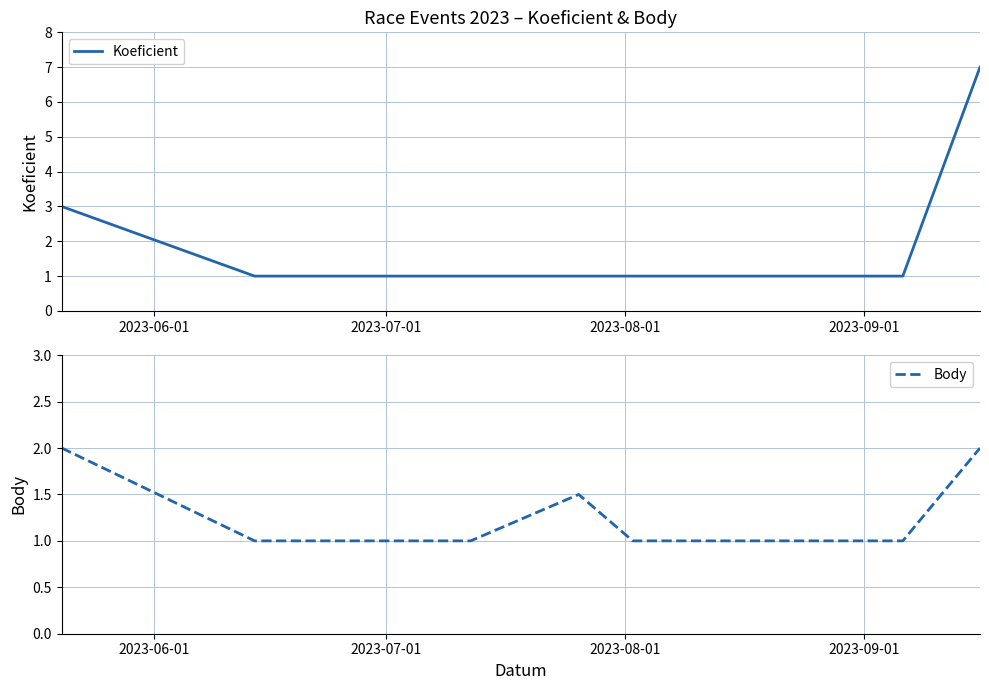

What is the lowest value of the Body series?

1.0